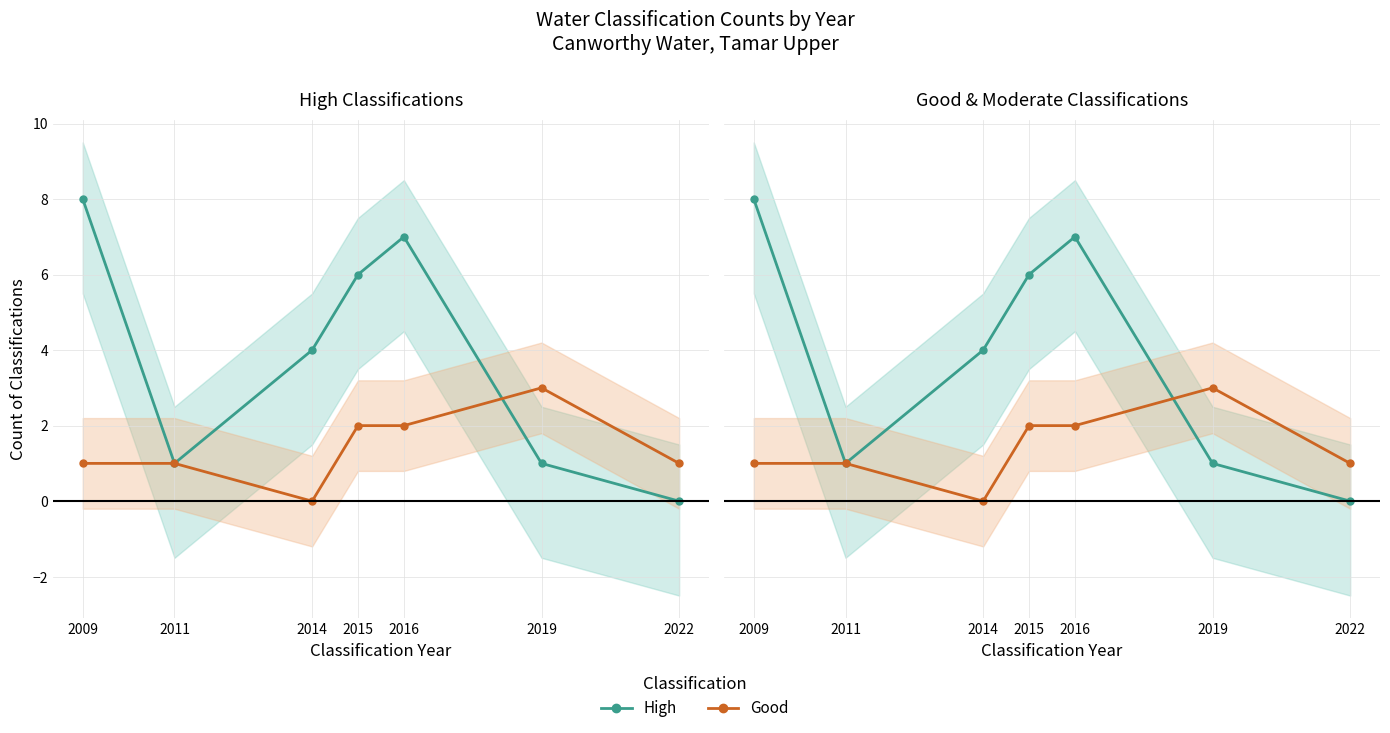

Between 2022 and 2009, which is larger?

2009